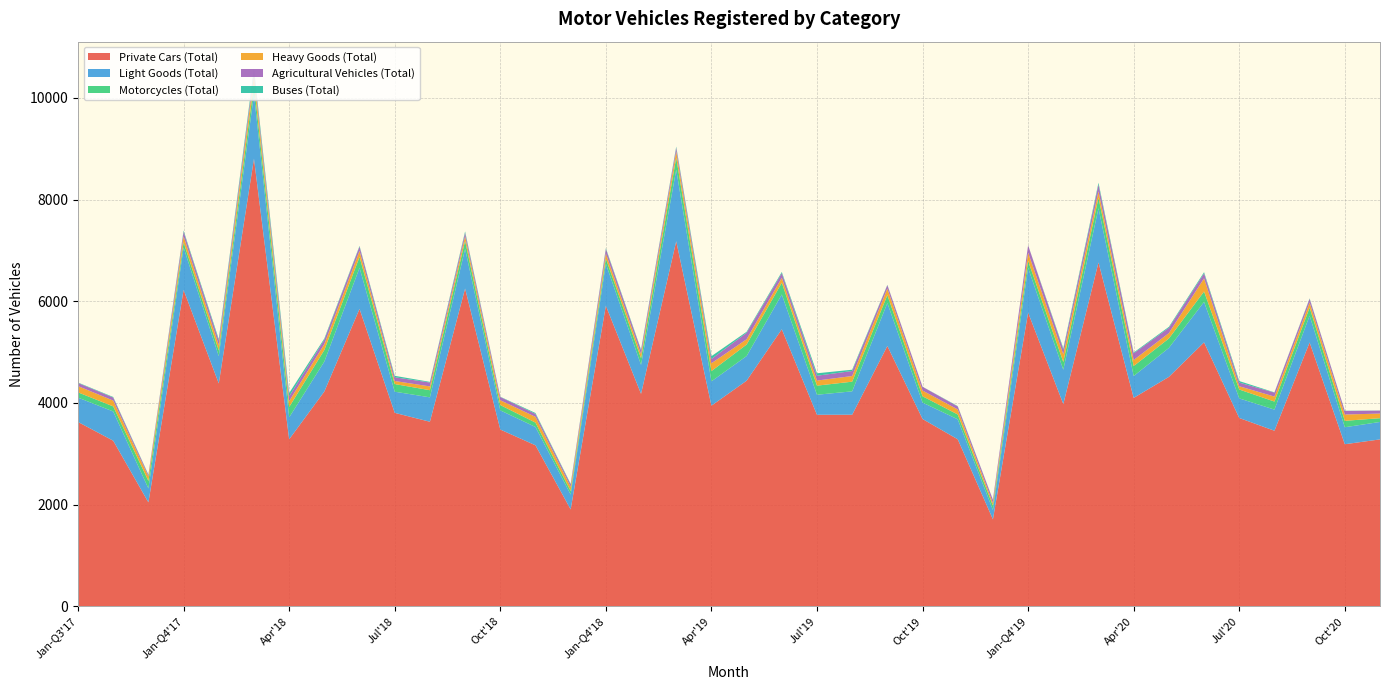

Reading left to right, extract all data points from this chart.

Private Cars (Total): Jan-Q3'17=3626	Feb-Q3'17=3257	Mar-Q3'17=2045	Jan-Q4'17=6222	Feb-Q4'17=4383	Mar-Q4'17=8802	Apr'18=3285	May'18=4225	Jun'18=5849	Jul'18=3805	Aug'18=3630	Sep'18=6249	Oct'18=3477	Nov'18=3167	Dec'18=1906	Jan-Q4'18=5912	Feb-Q4'18=4179	Mar-Q4'18=7179	Apr'19=3946	May'19=4437	Jun'19=5449	Jul'19=3767	Aug'19=3768	Sep'19=5120	Oct'19=3684	Nov'19=3285	Dec'19=1711	Jan-Q4'19=5776	Feb-Q4'19=3978	Mar-Q4'19=6762	Apr'20=4099	May'20=4512	Jun'20=5191	Jul'20=3704	Aug'20=3453	Sep'20=5189	Oct'20=3188	Nov'20=3283
Light Goods (Total): Jan-Q3'17=479	Feb-Q3'17=575	Mar-Q3'17=274	Jan-Q4'17=834	Feb-Q4'17=537	Mar-Q4'17=1268	Apr'18=431	May'18=589	Jun'18=808	Jul'18=416	Aug'18=480	Sep'18=780	Oct'18=377	Nov'18=360	Dec'18=293	Jan-Q4'18=824	Feb-Q4'18=569	Mar-Q4'18=1408	Apr'19=478	May'19=485	Jun'19=683	Jul'19=394	Aug'19=460	Sep'19=844	Oct'19=323	Nov'19=393	Dec'19=184	Jan-Q4'19=878	Feb-Q4'19=675	Mar-Q4'19=1066	Apr'20=430	May'20=570	Jun'20=795	Jul'20=385	Aug'20=416	Sep'20=526	Oct'20=334	Nov'20=343
Motorcycles (Total): Jan-Q3'17=103	Feb-Q3'17=100	Mar-Q3'17=147	Jan-Q4'17=103	Feb-Q4'17=111	Mar-Q4'17=198	Apr'18=204	May'18=227	Jun'18=214	Jul'18=150	Aug'18=140	Sep'18=159	Oct'18=104	Nov'18=86	Dec'18=68	Jan-Q4'18=104	Feb-Q4'18=131	Mar-Q4'18=234	Apr'19=202	May'19=226	Jun'19=231	Jul'19=179	Aug'19=190	Sep'19=155	Oct'19=124	Nov'19=95	Dec'19=83	Jan-Q4'19=139	Feb-Q4'19=152	Mar-Q4'19=206	Apr'20=196	May'20=185	Jun'20=205	Jul'20=175	Aug'20=158	Sep'20=159	Oct'20=126	Nov'20=74
Heavy Goods (Total): Jan-Q3'17=123	Feb-Q3'17=114	Mar-Q3'17=86	Jan-Q4'17=118	Feb-Q4'17=107	Mar-Q4'17=167	Apr'18=115	May'18=116	Jun'18=120	Jul'18=60	Aug'18=75	Sep'18=89	Oct'18=95	Nov'18=113	Dec'18=83	Jan-Q4'18=99	Feb-Q4'18=81	Mar-Q4'18=125	Apr'19=154	May'19=104	Jun'19=98	Jul'19=100	Aug'19=111	Sep'19=130	Oct'19=112	Nov'19=99	Dec'19=53	Jan-Q4'19=163	Feb-Q4'19=150	Mar-Q4'19=127	Apr'20=119	May'20=106	Jun'20=259	Jul'20=64	Aug'20=98	Sep'20=101	Oct'20=124	Nov'20=91
Agricultural Vehicles (Total): Jan-Q3'17=62	Feb-Q3'17=60	Mar-Q3'17=31	Jan-Q4'17=90	Feb-Q4'17=89	Mar-Q4'17=81	Apr'18=94	May'18=88	Jun'18=84	Jul'18=74	Aug'18=76	Sep'18=69	Oct'18=64	Nov'18=58	Dec'18=48	Jan-Q4'18=90	Feb-Q4'18=76	Mar-Q4'18=73	Apr'19=84	May'19=128	Jun'19=91	Jul'19=95	Aug'19=99	Sep'19=67	Oct'19=74	Nov'19=59	Dec'19=63	Jan-Q4'19=143	Feb-Q4'19=96	Mar-Q4'19=133	Apr'20=132	May'20=104	Jun'20=98	Jul'20=72	Aug'20=78	Sep'20=73	Oct'20=70	Nov'20=58
Buses (Total): Jan-Q3'17=8	Feb-Q3'17=11	Mar-Q3'17=9	Jan-Q4'17=22	Feb-Q4'17=28	Mar-Q4'17=59	Apr'18=65	May'18=22	Jun'18=13	Jul'18=28	Aug'18=13	Sep'18=26	Oct'18=5	Nov'18=18	Dec'18=11	Jan-Q4'18=15	Feb-Q4'18=14	Mar-Q4'18=21	Apr'19=55	May'19=19	Jun'19=23	Jul'19=48	Aug'19=25	Sep'19=6	Oct'19=2	Nov'19=7	Dec'19=4	Jan-Q4'19=2	Feb-Q4'19=24	Mar-Q4'19=35	Apr'20=15	May'20=19	Jun'20=23	Jul'20=30	Aug'20=5	Sep'20=8	Oct'20=4	Nov'20=2